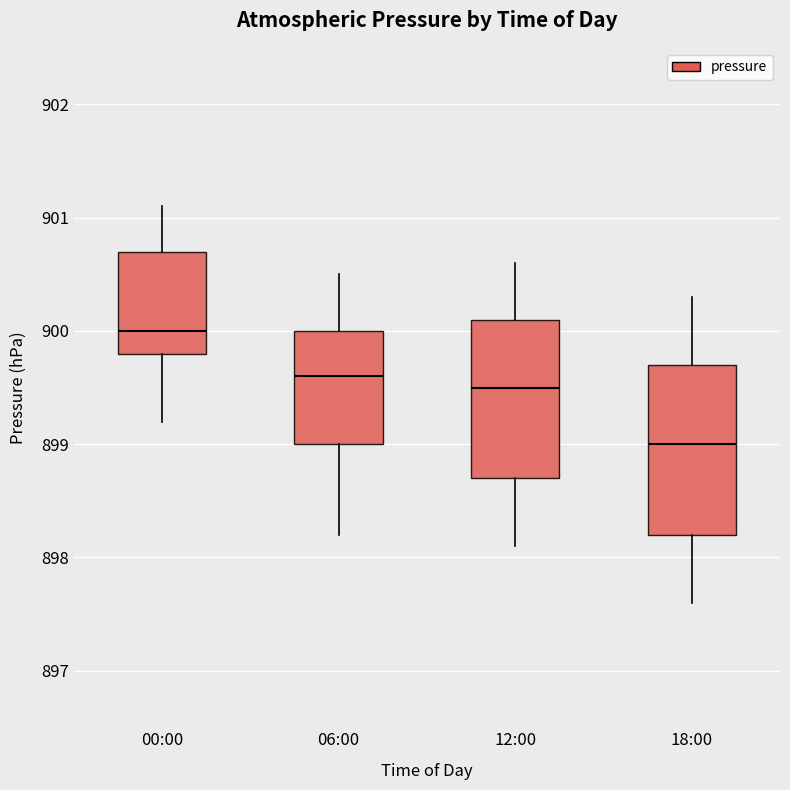

Which box has the highest median line?

00:00